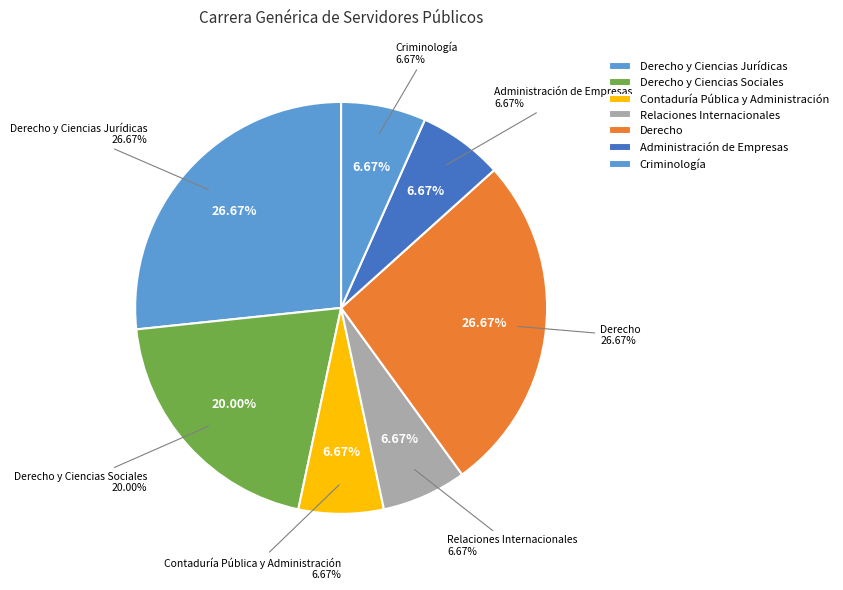

Is there any slice that represents more than half of the pie?

No